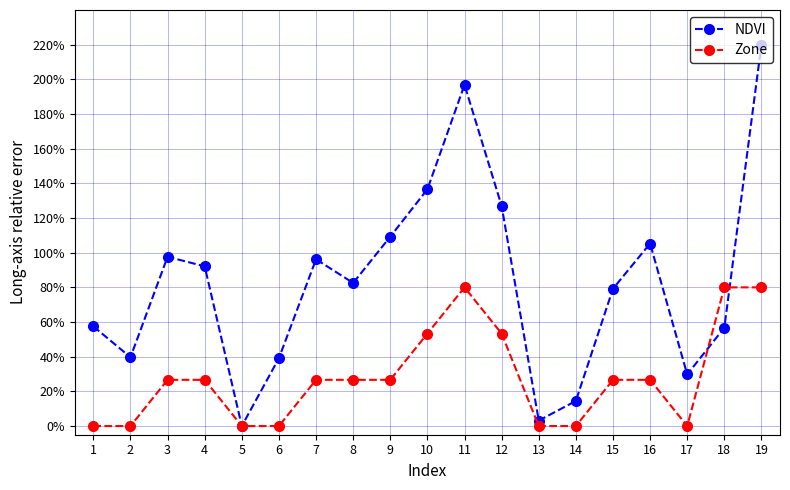

Which series has the largest range (max minus min)?

NDVI